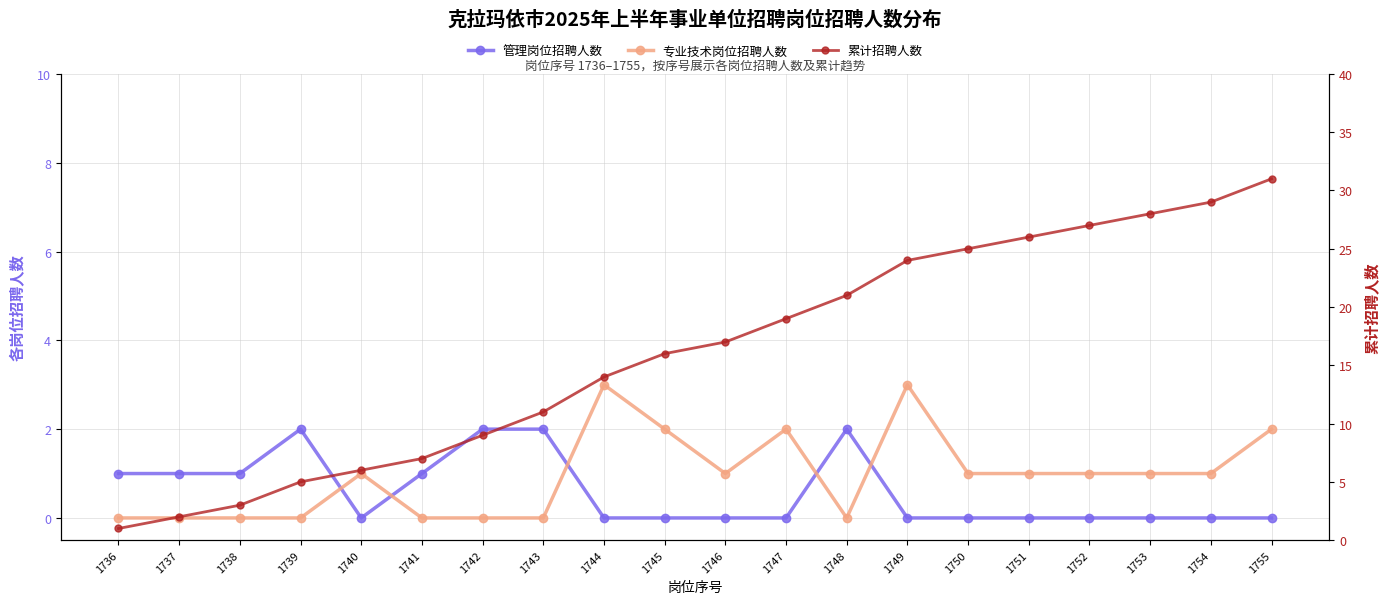

Between 1738 and 1749, which is larger?

1738